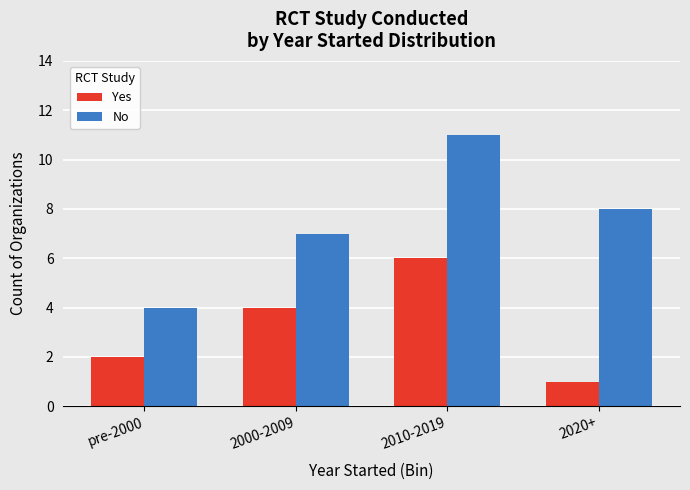

Is it true that No equals 8 at 2020+?

True